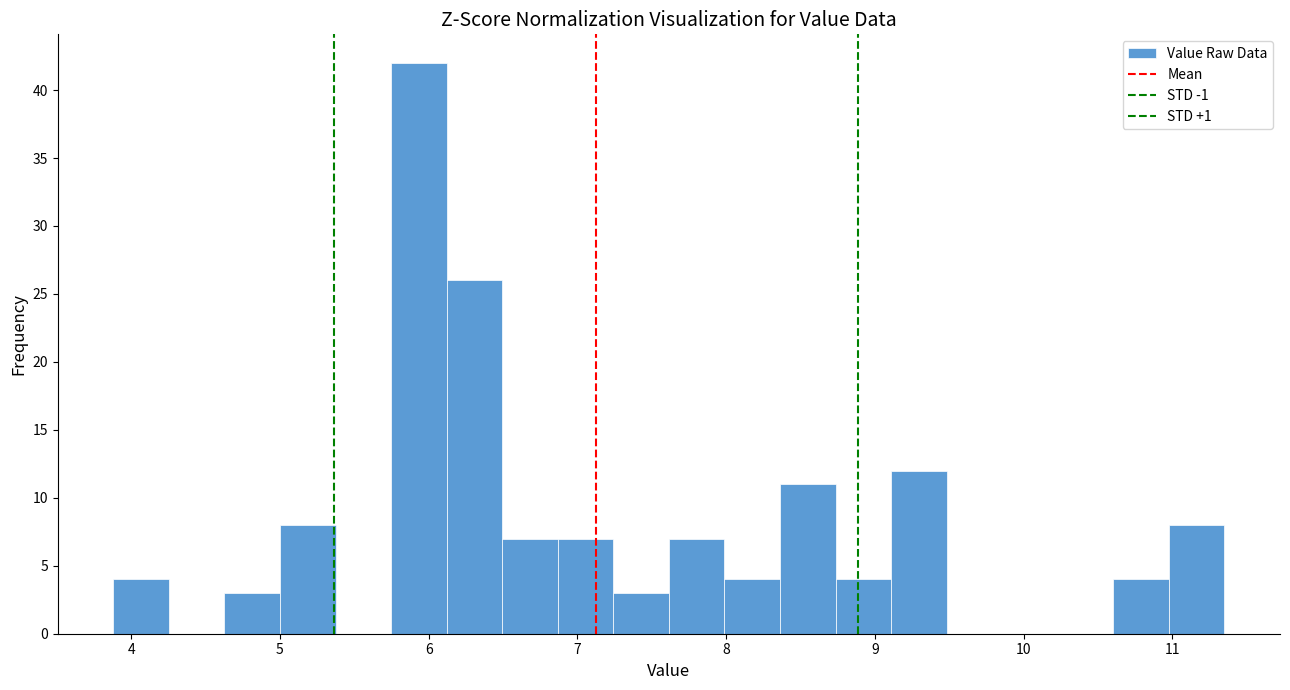

Around what value on the x-axis is the tallest bar? Give the approximate position of its centre, as read against the axis.

5.9